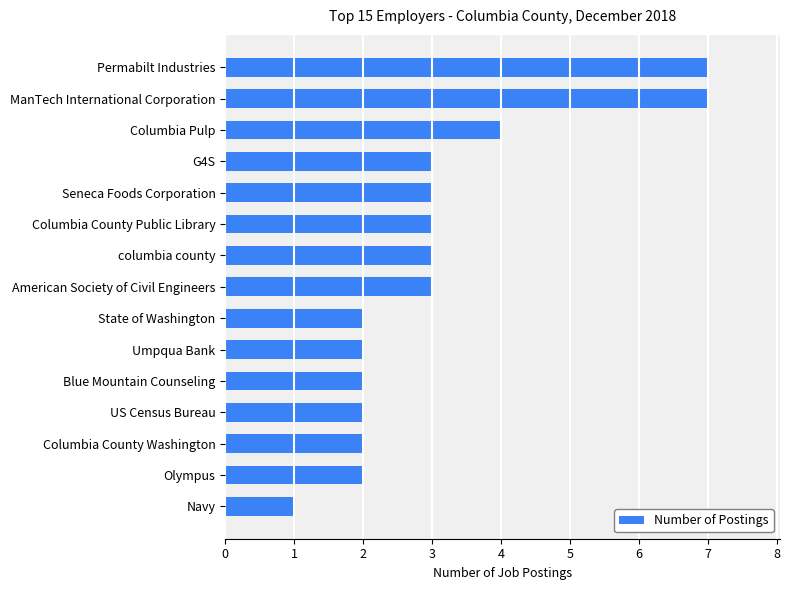

What is the difference between the maximum and minimum values?

6